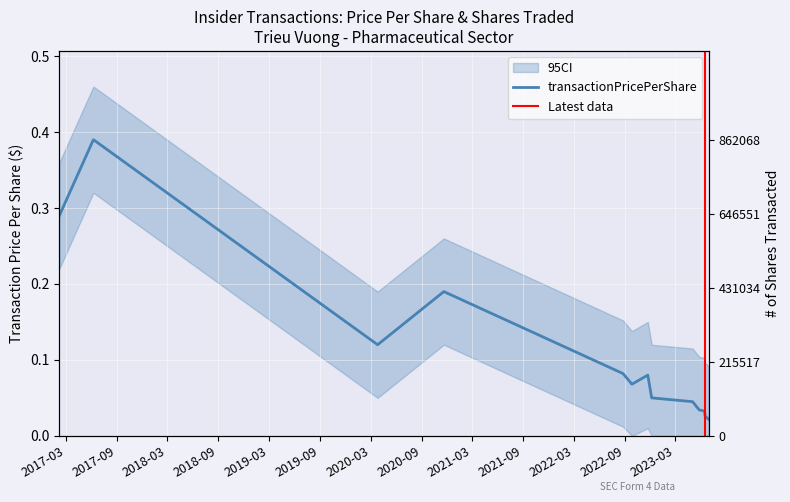

The chart shows a value of 0.0 at 2023-06-29. True or false?

True